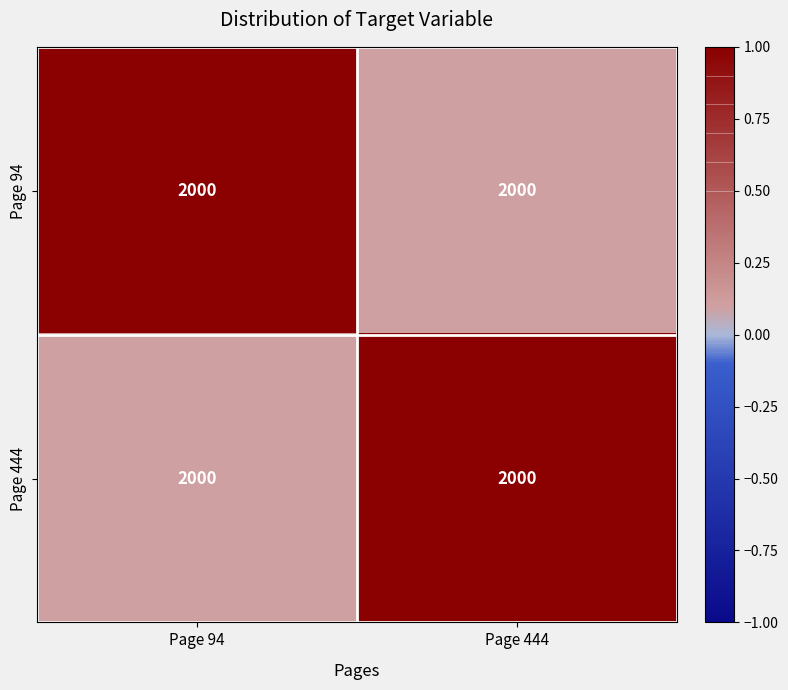

Is the value of Page 94 at Page 94 greater than the value of Page 444 at Page 444?

No